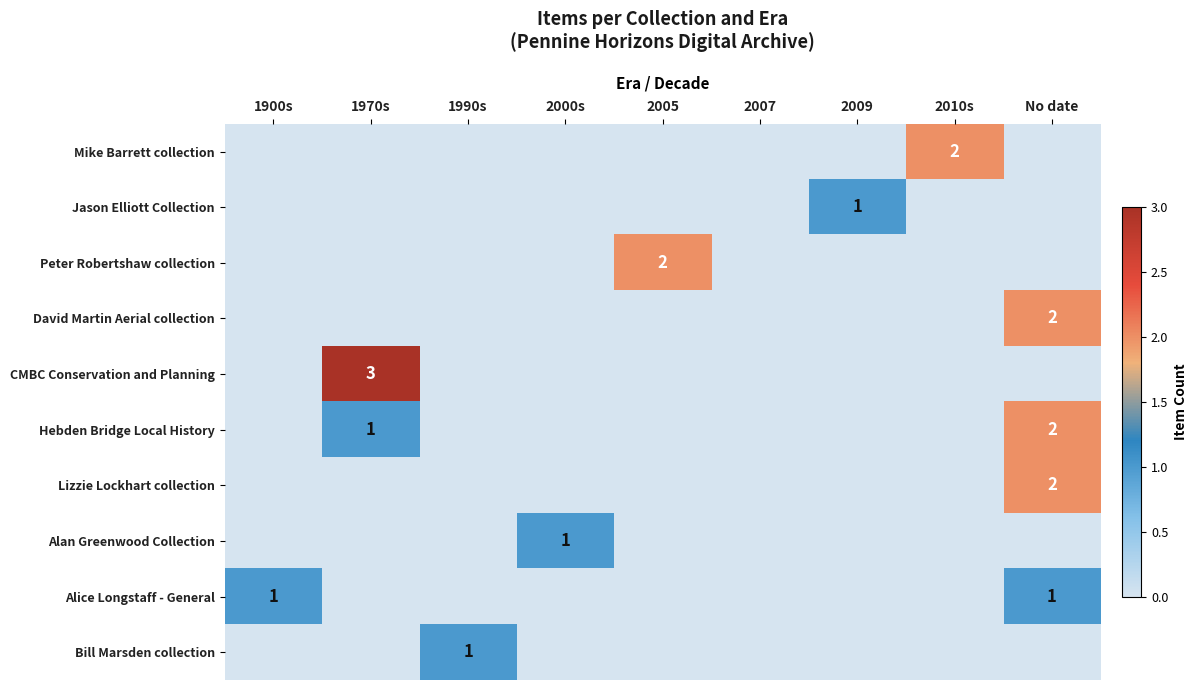

Is the value of Peter Robertshaw collection at 2007 greater than the value of Lizzie Lockhart collection at 1970s?

No